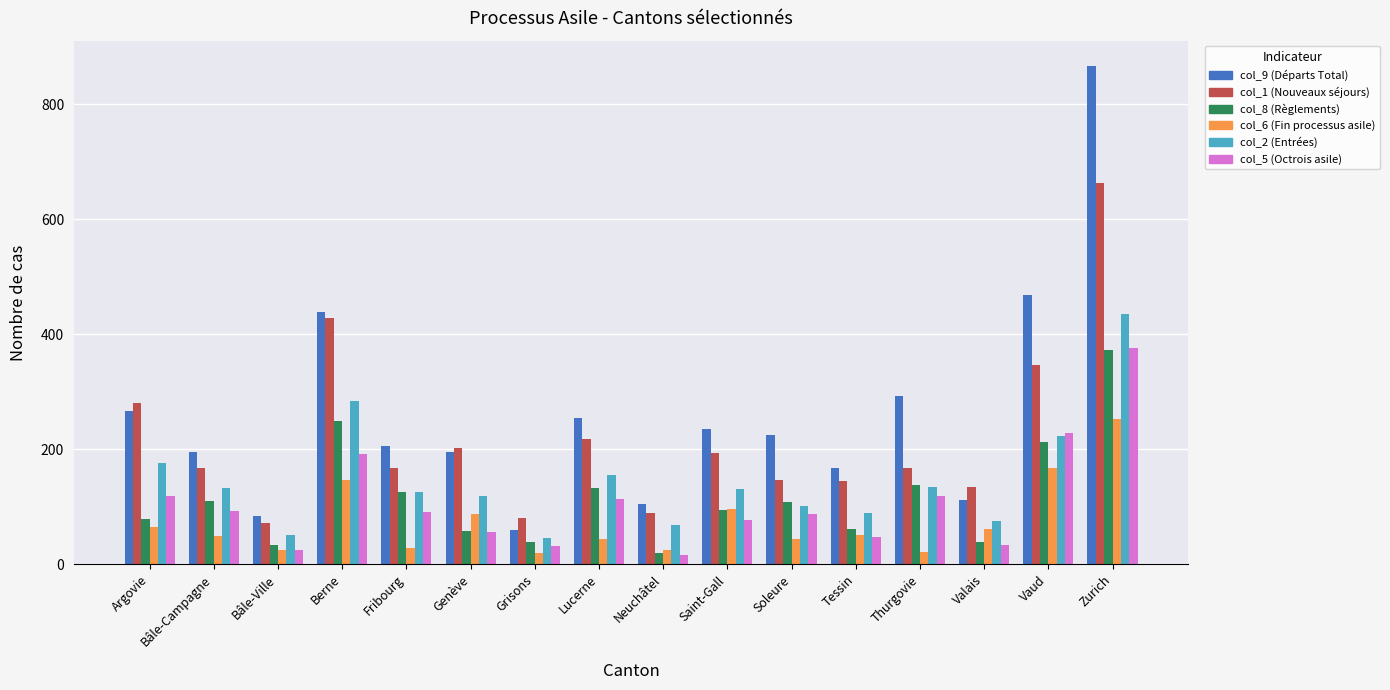

What is the difference between the highest and lowest values at Saint-Gall?

159